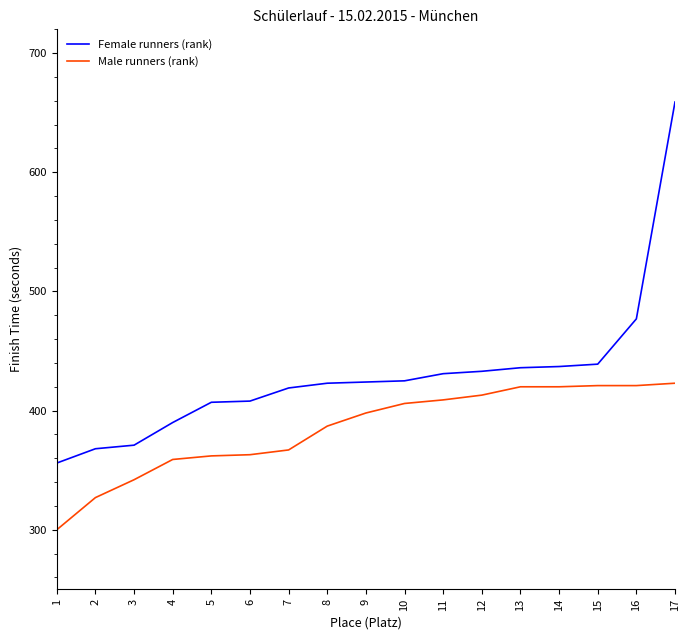

Rank the series at 6 from highest to lowest value.

Female runners (rank), Male runners (rank)